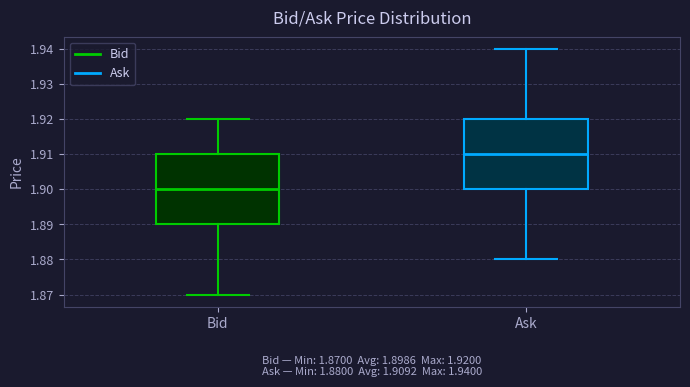

Which box's median line is the highest?

Ask